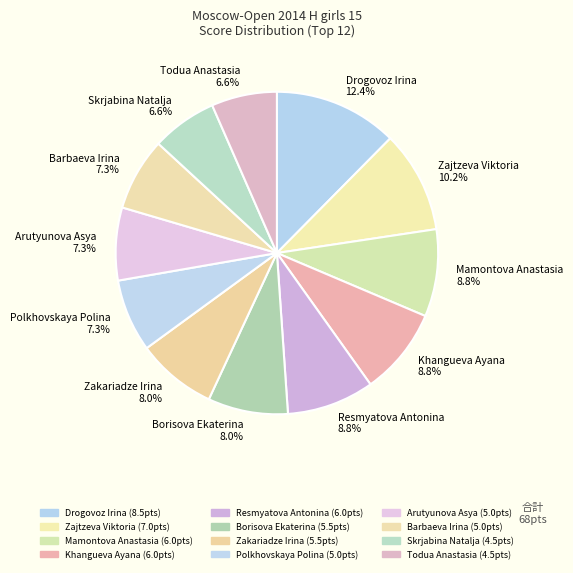

What percentage is the Drogovoz Irina slice, to the nearest percent?

12%